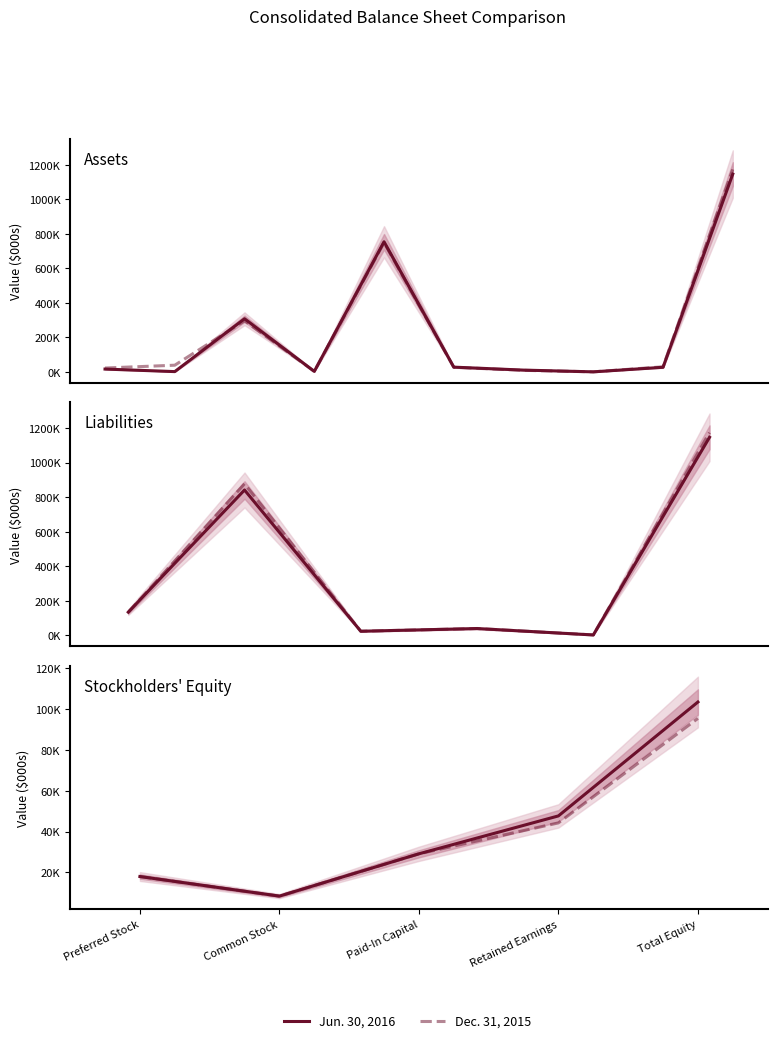

What is the difference between the maximum and minimum values in the Dec. 31, 2015 series?

87018